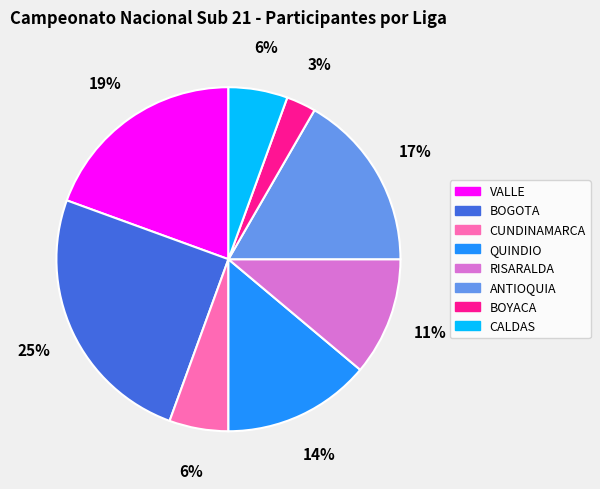

Which slice is the smallest?

BOYACA